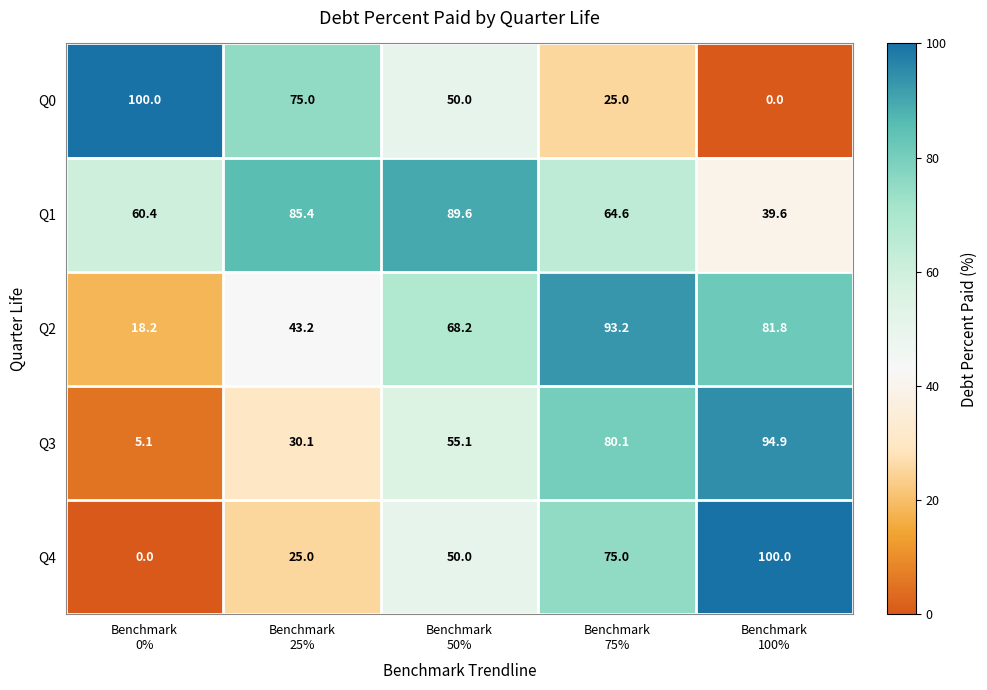

What is the sum of all Q0 values?

250.0